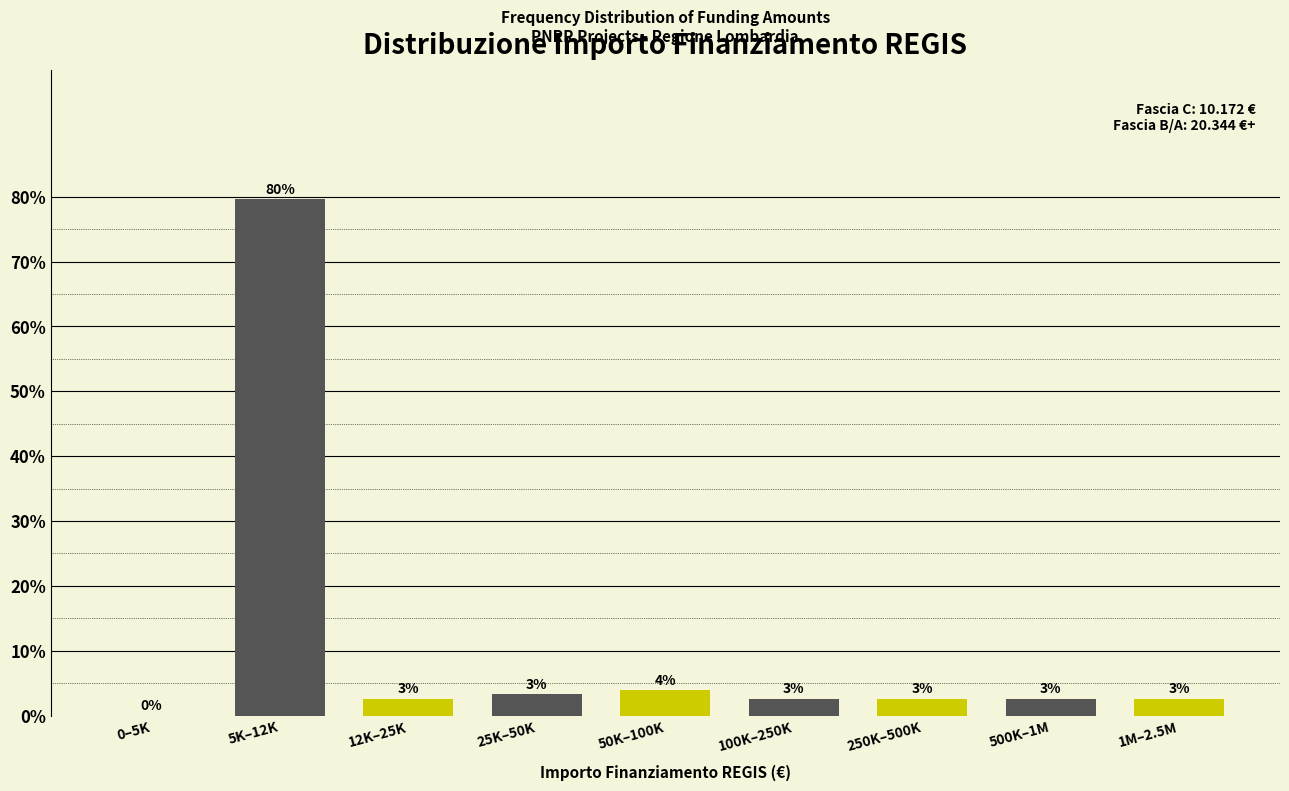

Are the bars horizontal?

No